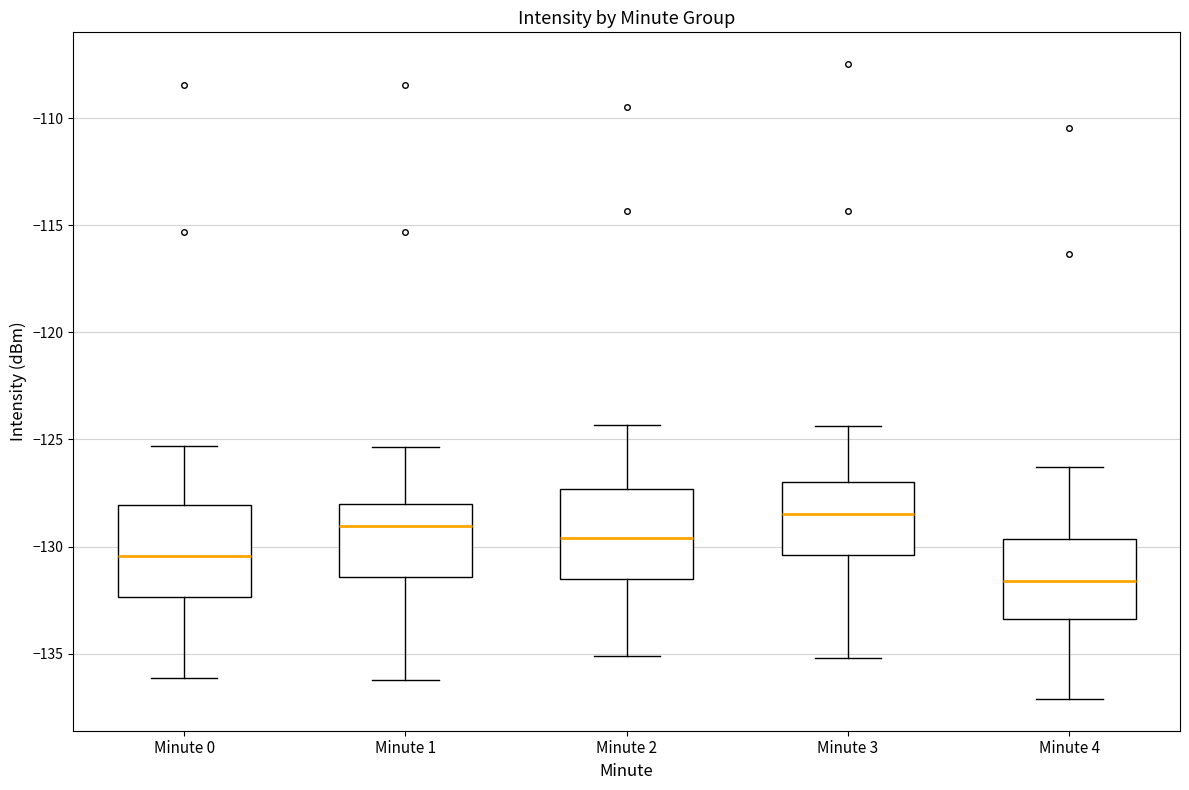

Which box's median line is the highest?

Minute 3